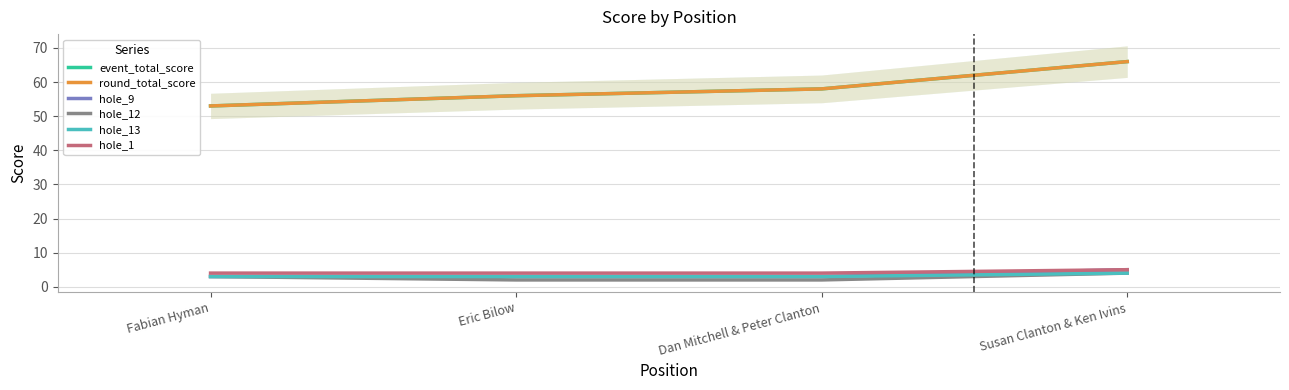

What is the value of the hole_13 point at the 3rd from the left?

3